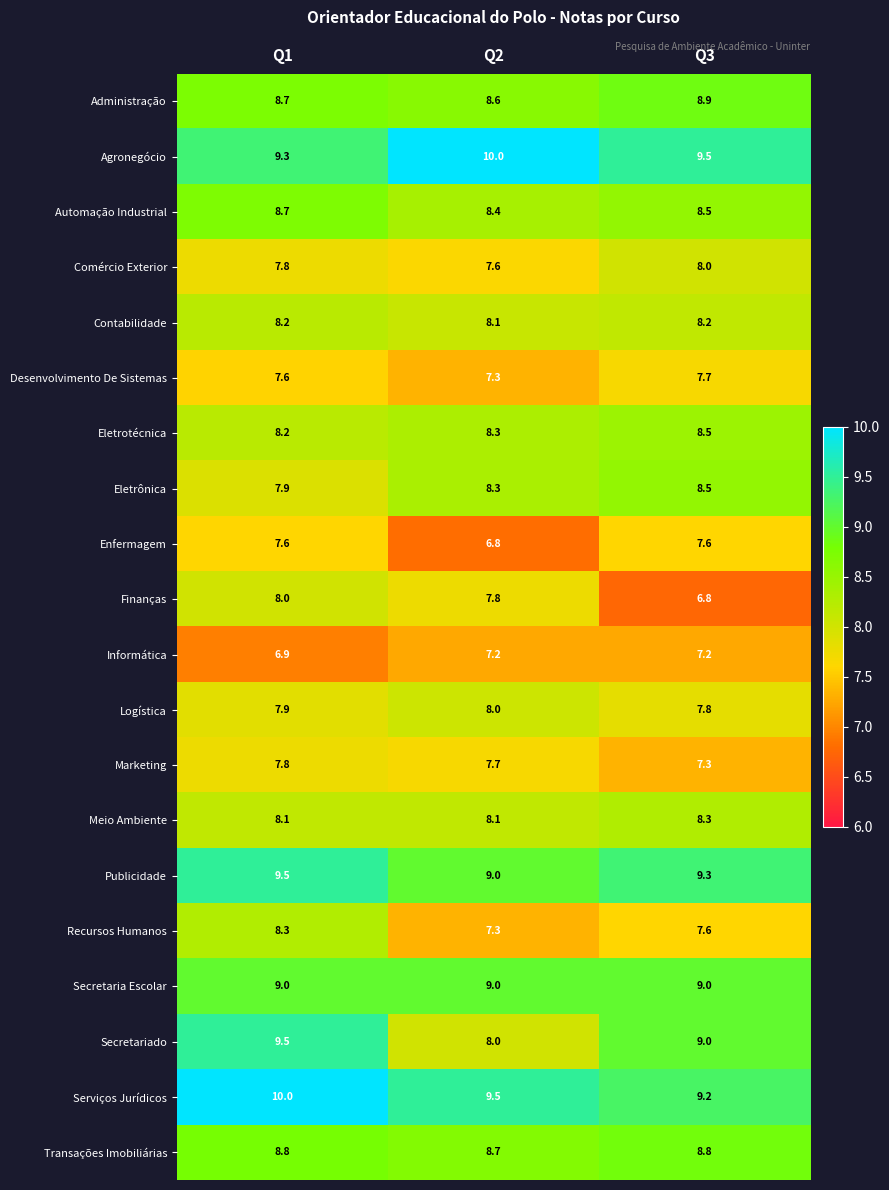

Which series has the largest range (max minus min)?

Secretariado